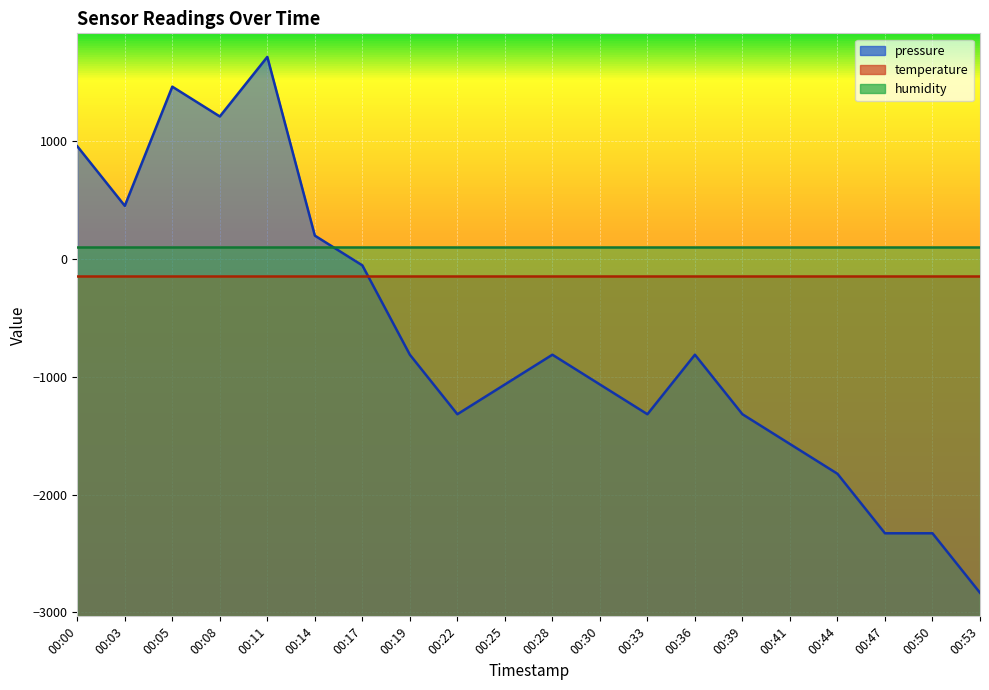

What is the value of the pressure point at the 10th from the left?

-1065.1